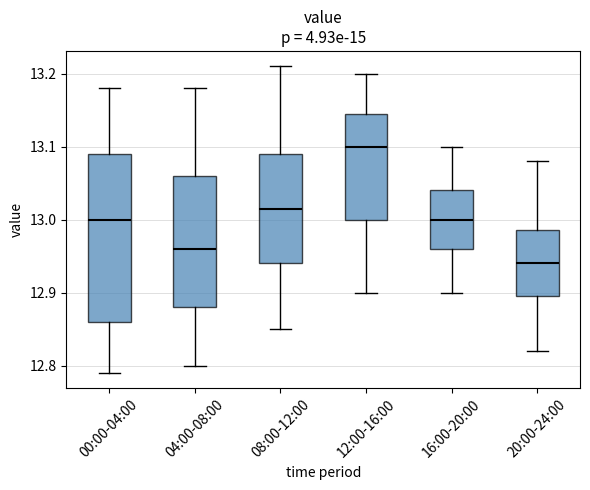

Comparing the boxes themselves (not the whiskers), which one is the tallest?

00:00-04:00